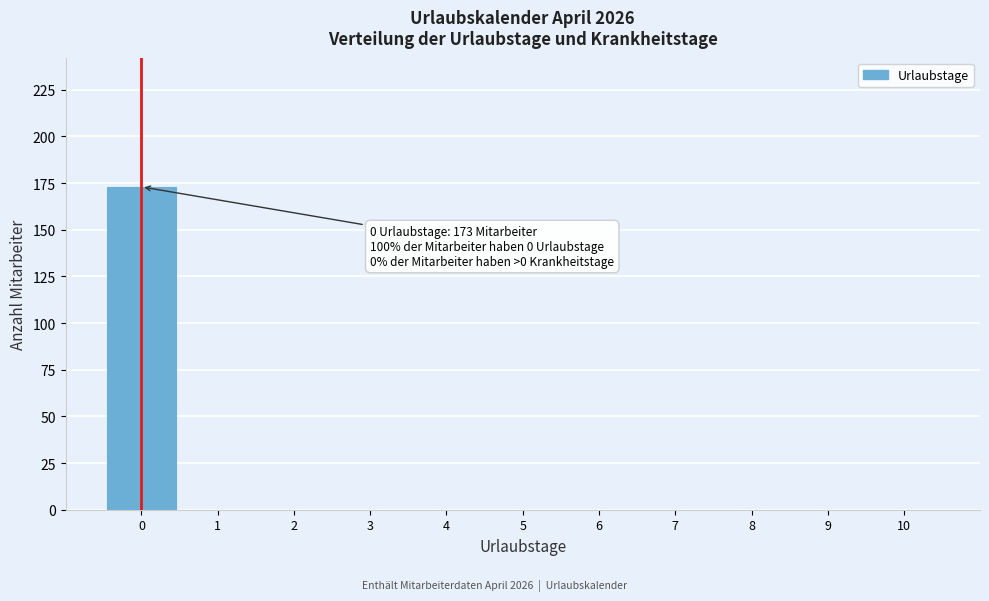

Over which range of the x-axis is the bar tallest?

-0.5 to 0.5